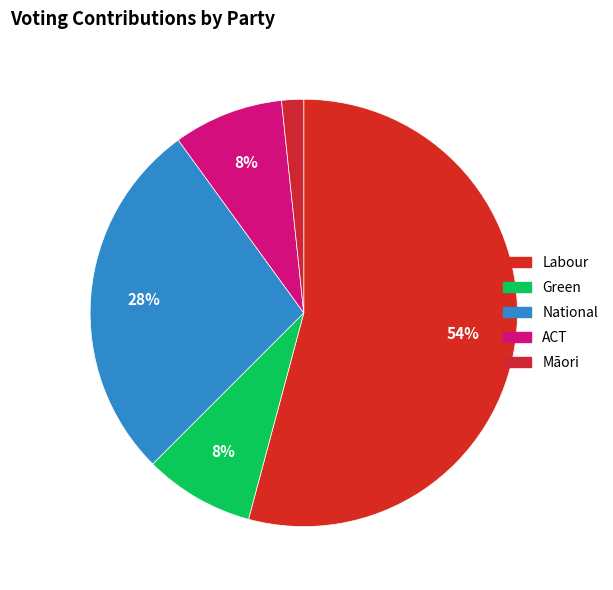

Count the number of slices in the pie.

5